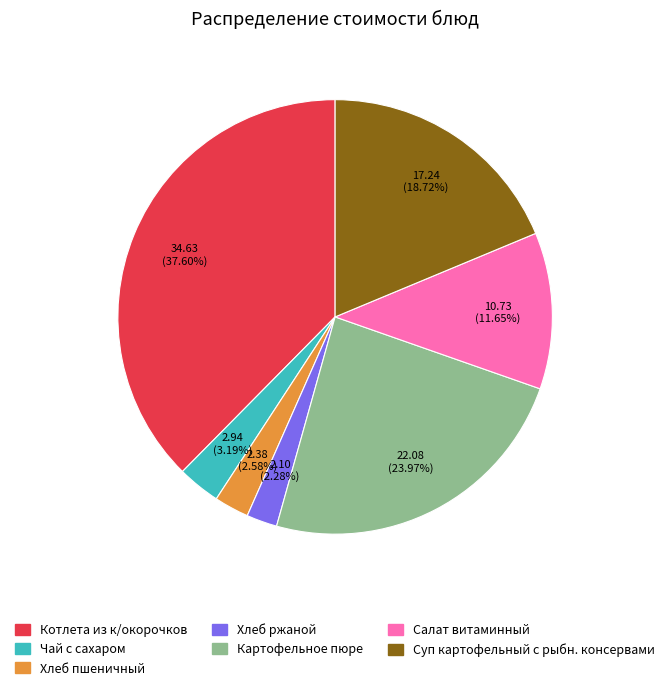

To the nearest percent, what percentage of the pie is Котлета из к/окорочков?

38%